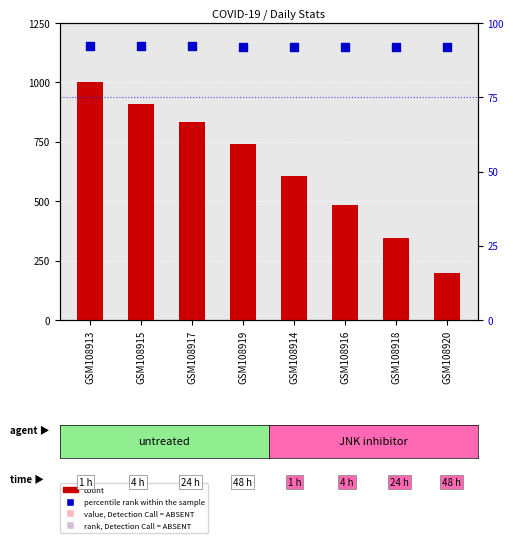

What is the total value across all series at GSM108916?

577.1